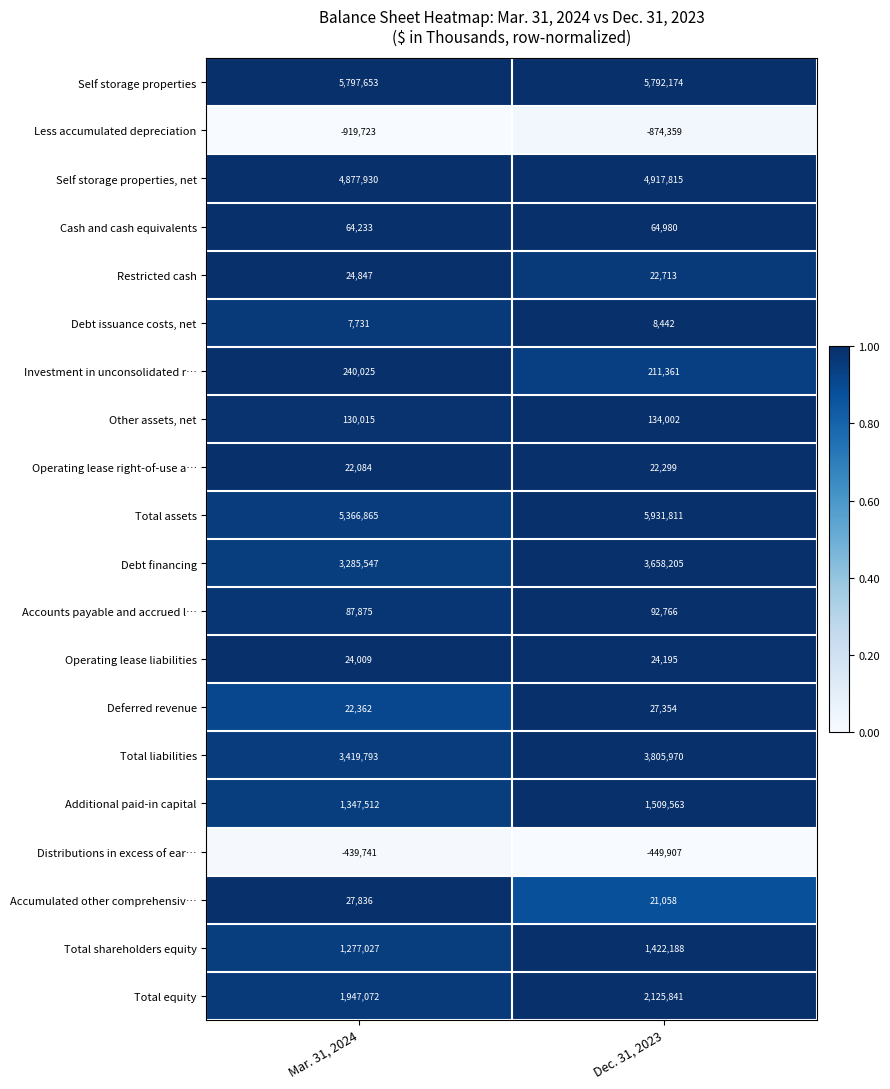

What is the lowest value of the Investment in unconsolidated r… series?

211361